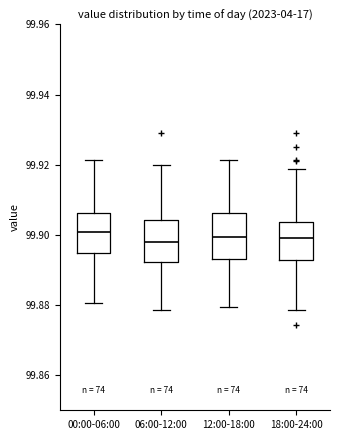

Reading left to right, read every box against the y-axis: the position of its median line, the range the box covers, and the ends of its whiskers. The values are not printed on the chart, so give them approximately, as read against the axis.

00:00-06:00: median 99.900, box 99.894 to 99.906, whiskers 99.880 to 99.922
06:00-12:00: median 99.898, box 99.892 to 99.904, whiskers 99.878 to 99.920
12:00-18:00: median 99.900, box 99.894 to 99.906, whiskers 99.880 to 99.922
18:00-24:00: median 99.898, box 99.892 to 99.904, whiskers 99.878 to 99.918